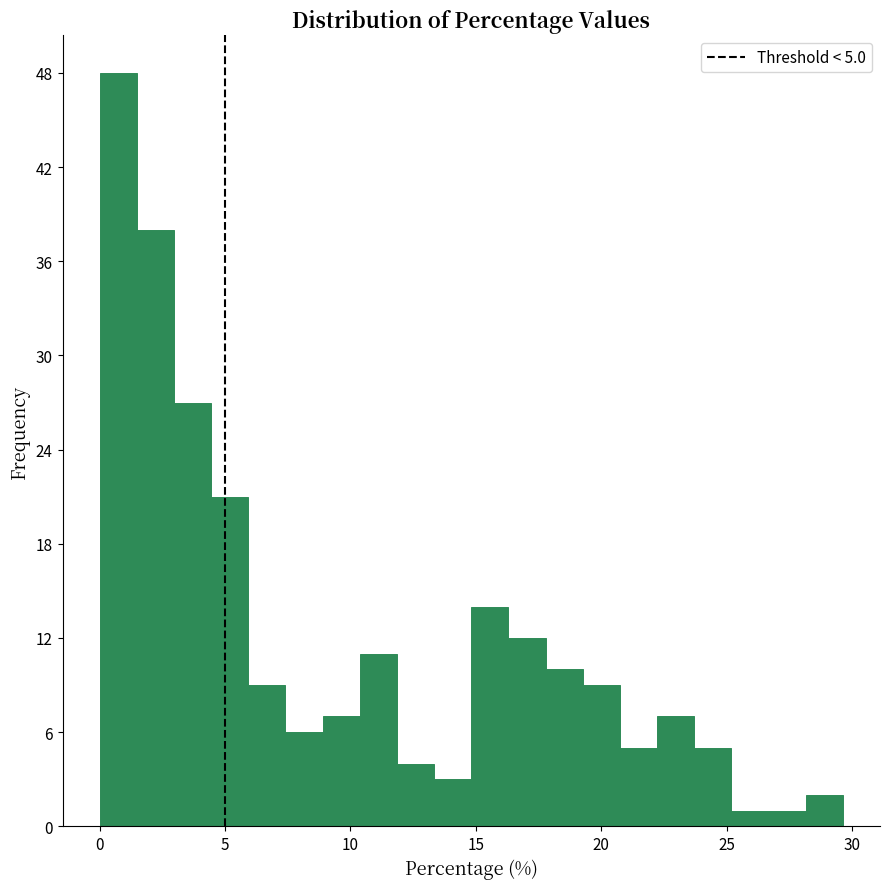

Around what value on the x-axis is the tallest bar? Give the approximate position of its centre, as read against the axis.

0.5